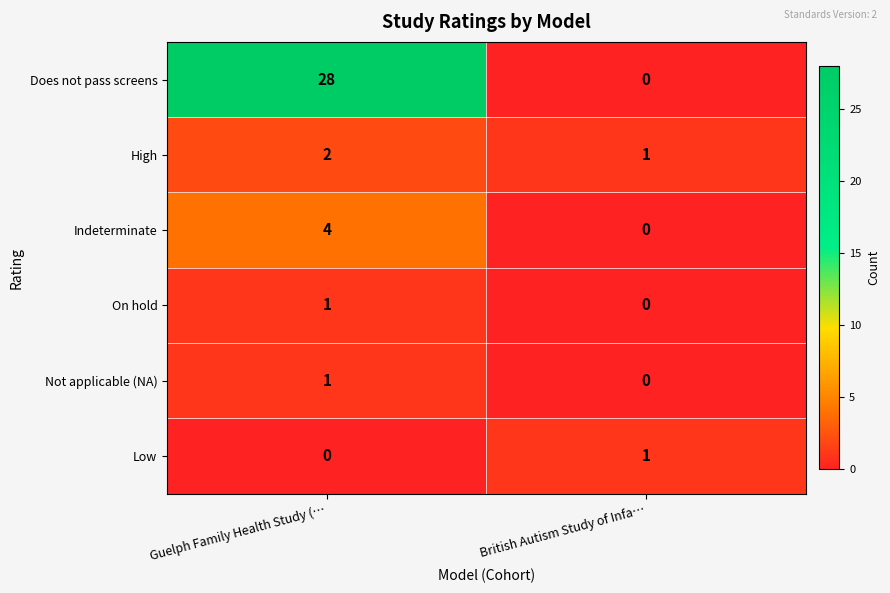

Which series has the largest range (max minus min)?

Does not pass screens